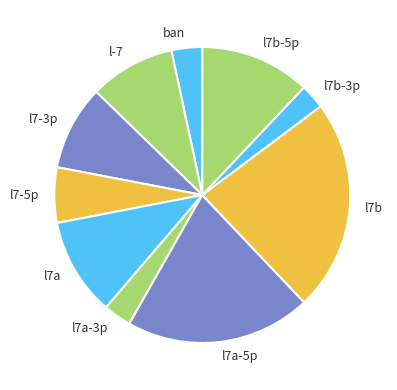

Is it true that l-7 is 9% of the pie?

True